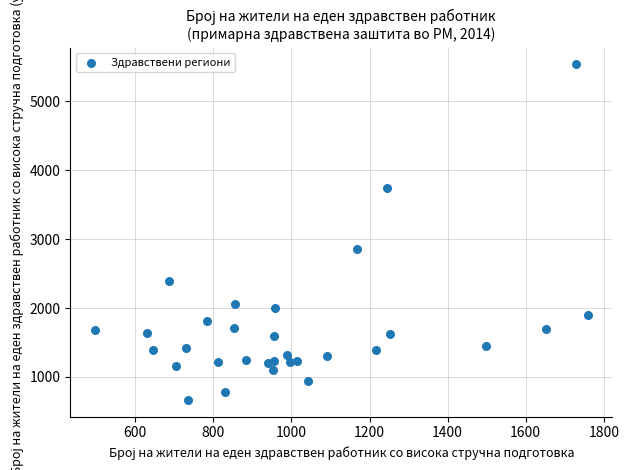

What is the range of Y values (max minus min)?

4866.0